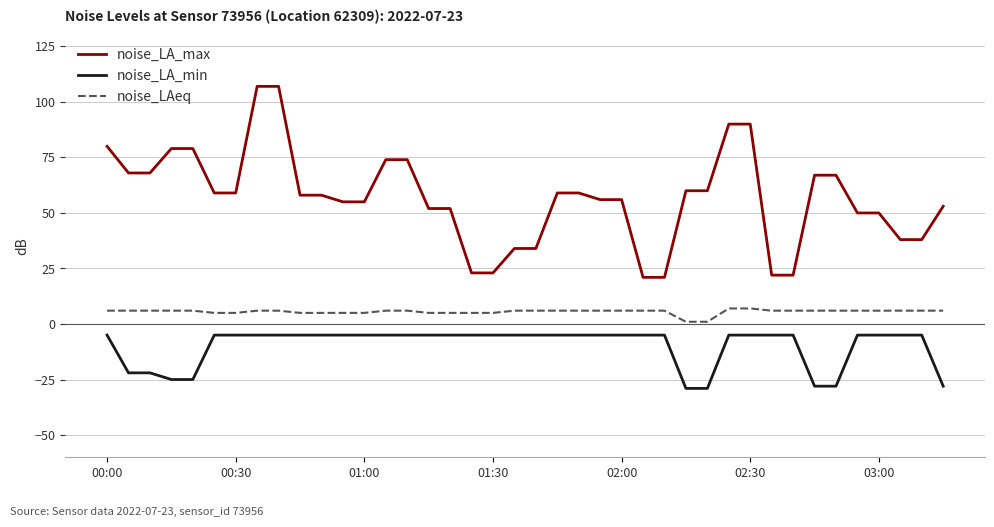

True or false: noise_LA_max and noise_LAeq cross at least once.

False